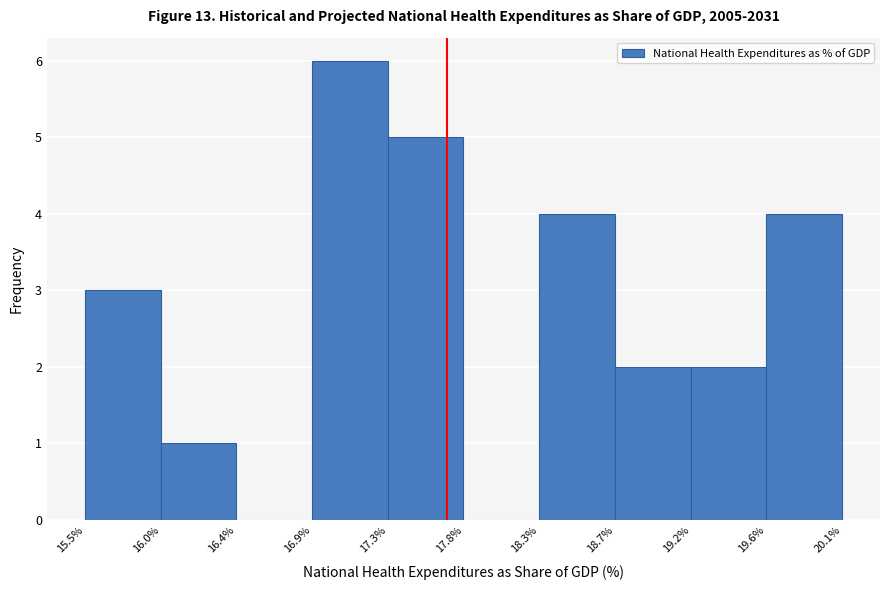

Reading left to right, transcribe this chart: for each bar, give the range it covers on the x-axis and its height. The values are not printed on the chart, so give them approximately, as read against the axis.

15.5% to 16.0%: 3
16.0% to 16.4%: 1
16.4% to 16.9%: 0
16.9% to 17.3%: 6
17.3% to 17.8%: 5
17.8% to 18.3%: 0
18.3% to 18.7%: 4
18.7% to 19.2%: 2
19.2% to 19.6%: 2
19.6% to 20.1%: 4